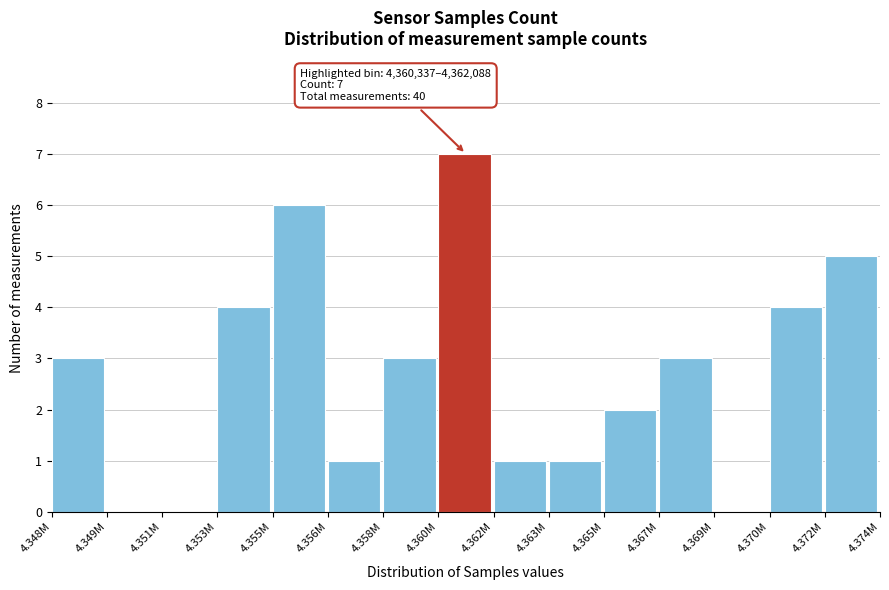

Reading left to right, extract all data points from this chart.

4.348M=3	4.349M=0	4.351M=0	4.353M=4	4.355M=6	4.356M=1	4.358M=3	4.360M=7	4.362M=1	4.363M=1	4.365M=2	4.367M=3	4.369M=0	4.370M=4	4.372M=5